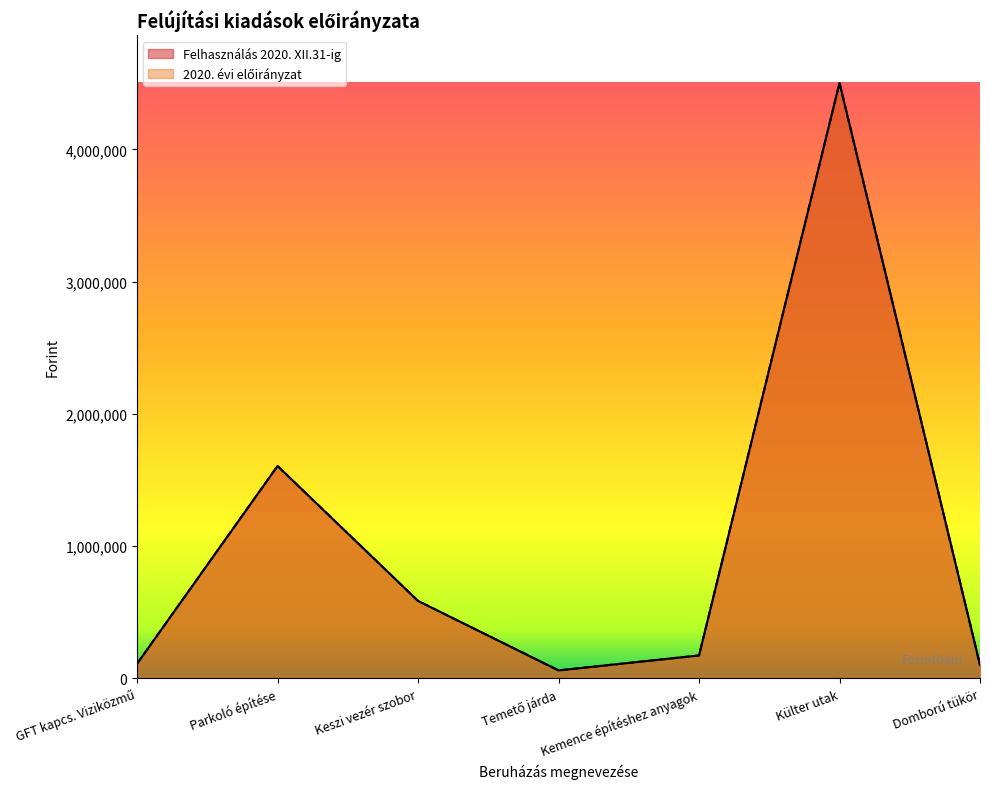

At which label is Felhasználás 2020. XII.31-ig closest to 2281731?

Parkoló építése